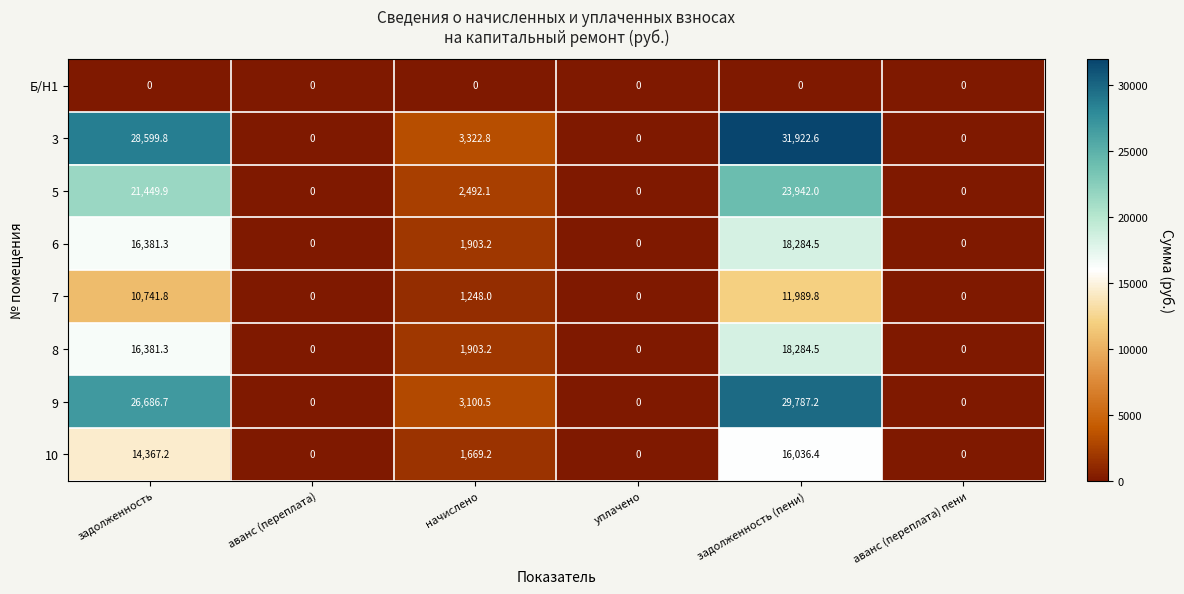

What is the total value across all series at задолженность (пени)?

150247.0